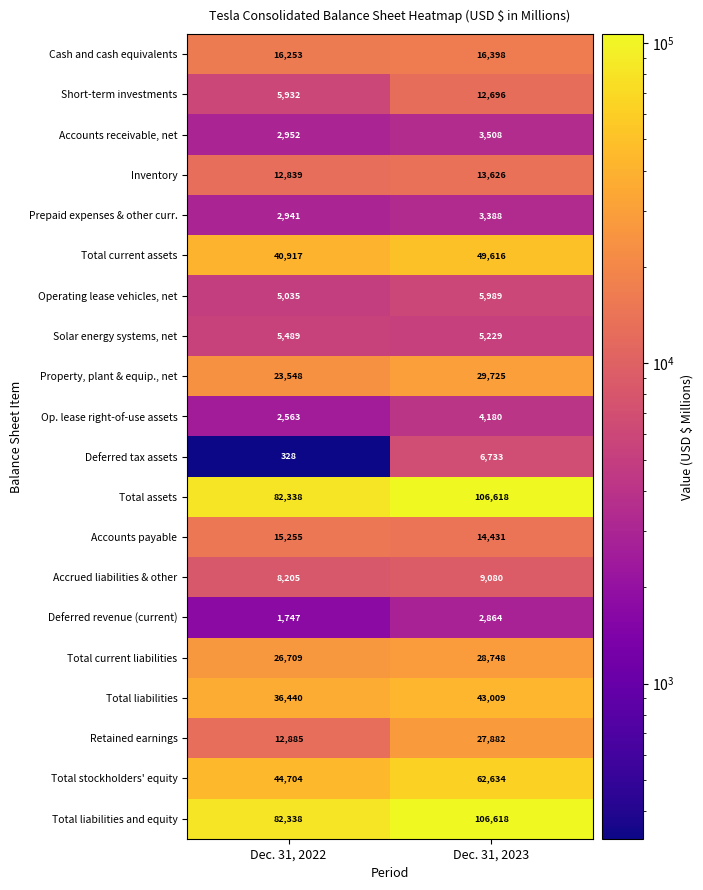

What is the difference between the highest and lowest values at Dec. 31, 2023?

103754